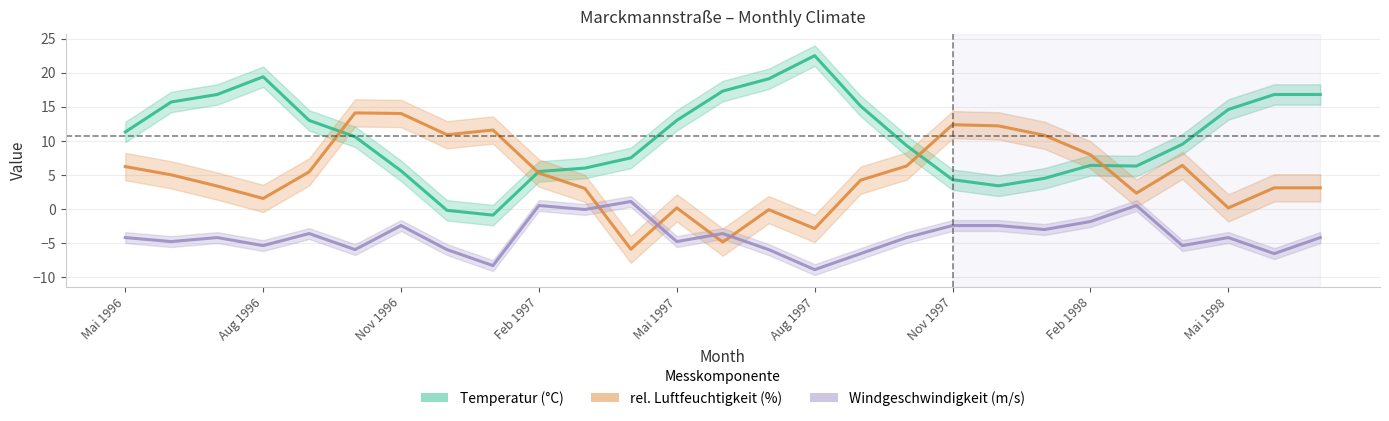

Which has a higher value, Aug 1997 or Mai 1998?

Aug 1997